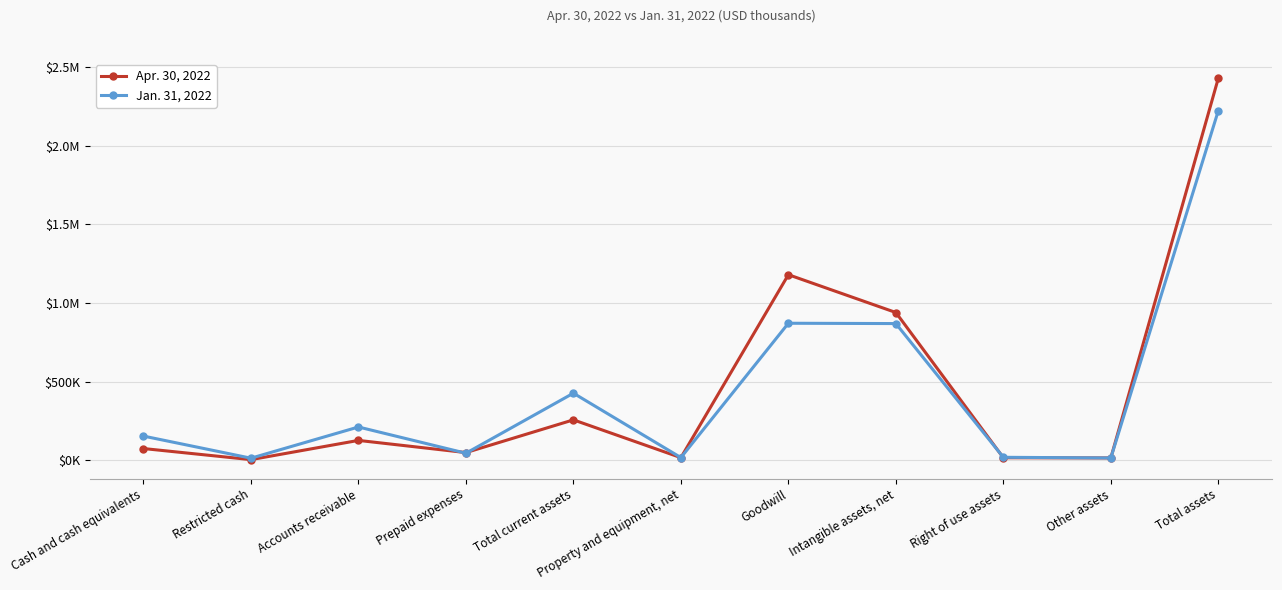

What is the maximum value for Jan. 31, 2022?

2221948